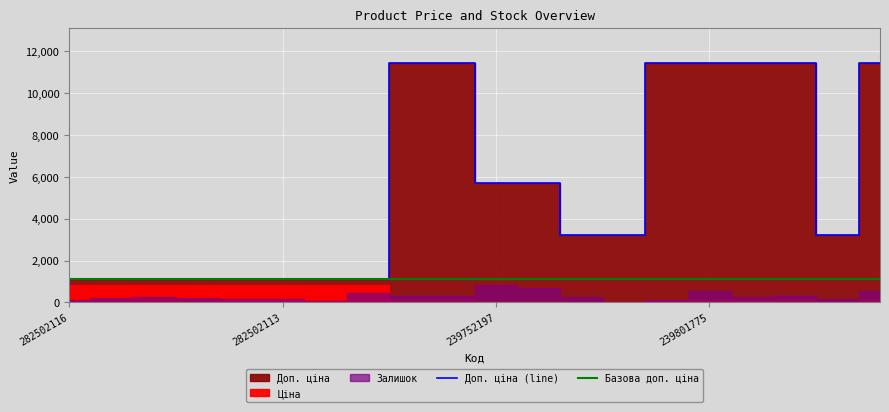

What is the difference between the maximum and minimum values in the Залишок series?

815.0